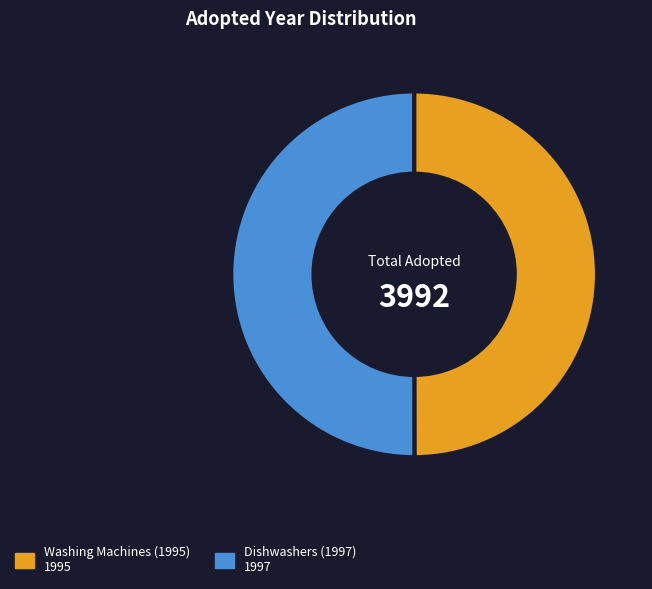

Count the number of slices in the pie.

2